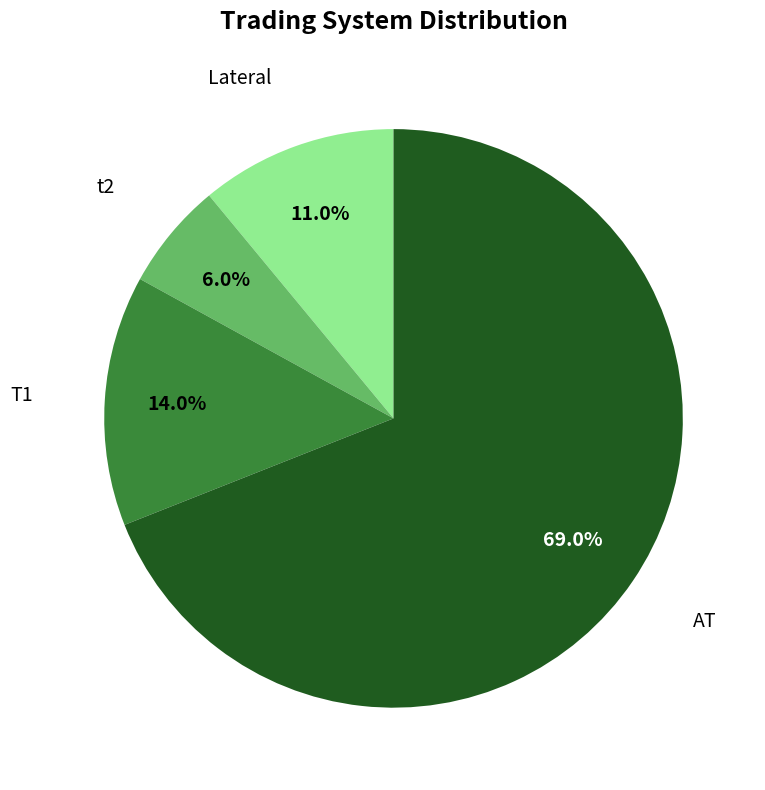

Does any single category account for the majority?

Yes